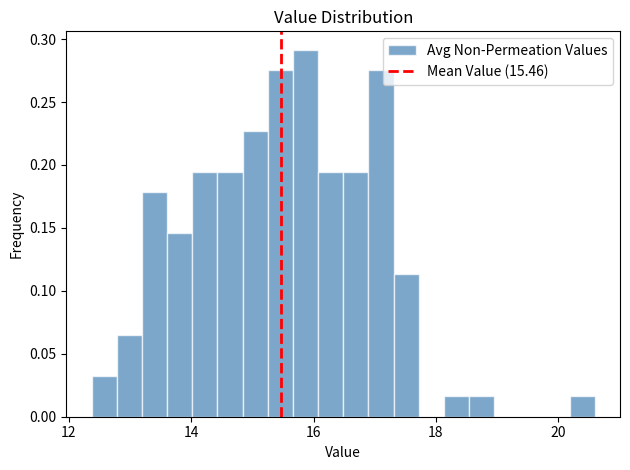

Read against the x-axis, roughly where is the centre of the tallest bar?

15.8